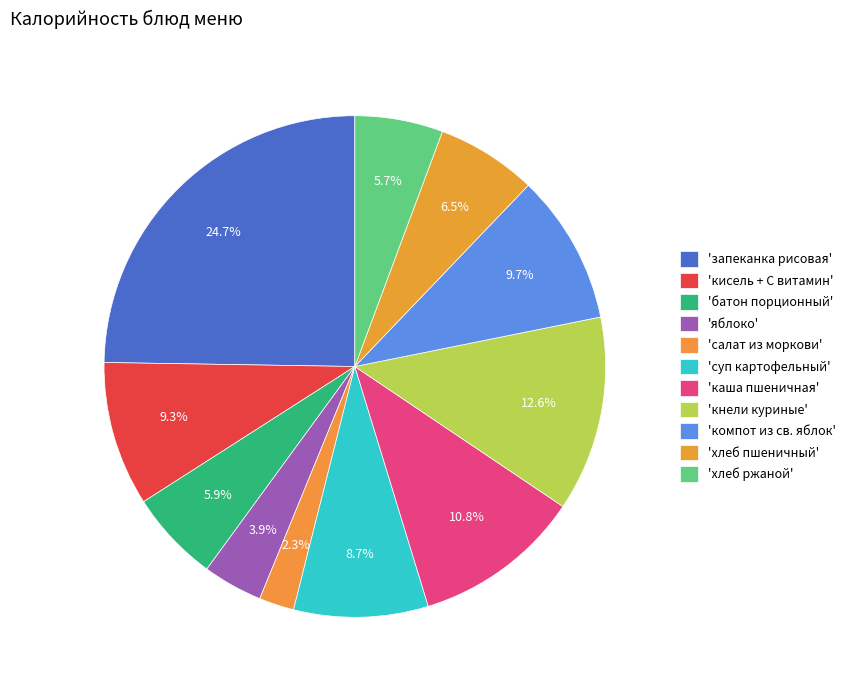

To the nearest percent, what is the difference between the largest and smallest slice percentages?

22%